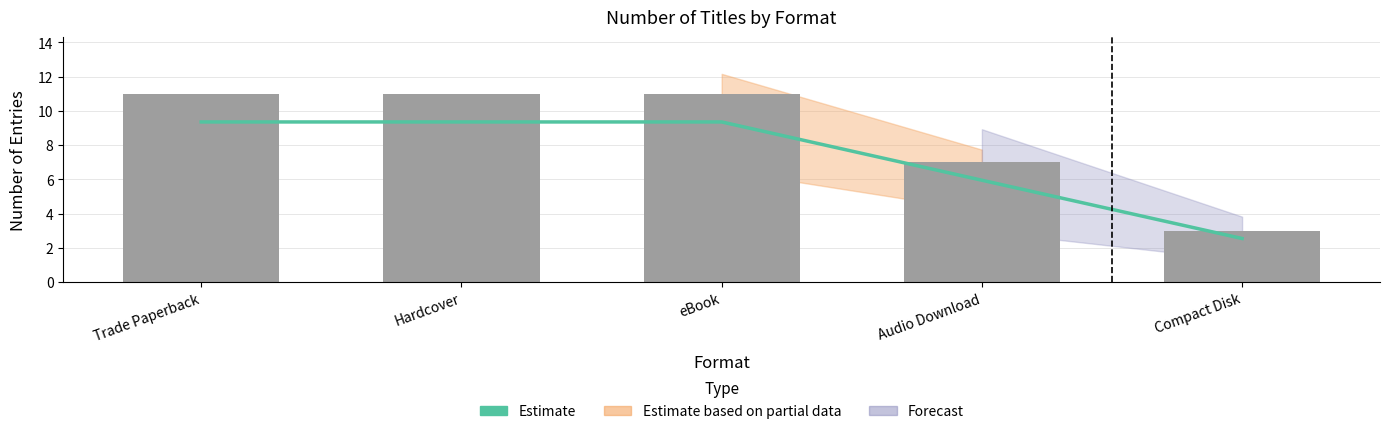

Rank the categories by Count by Format value from highest to lowest.

Trade Paperback, Hardcover, eBook, Audio Download, Compact Disk